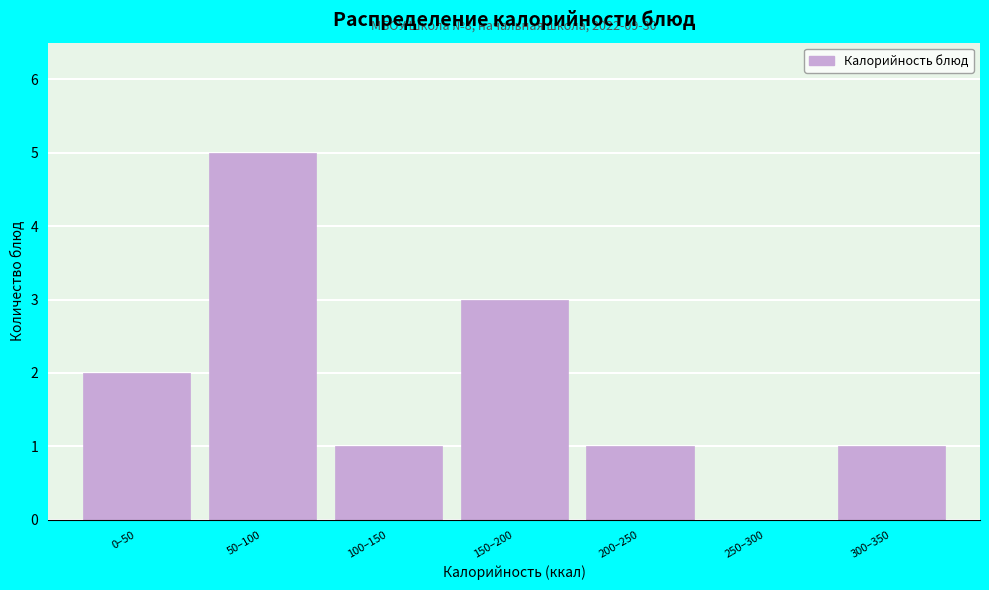

Reading left to right, transcribe all the data shown in this chart.

0–50=2	50–100=5	100–150=1	150–200=3	200–250=1	250–300=0	300–350=1